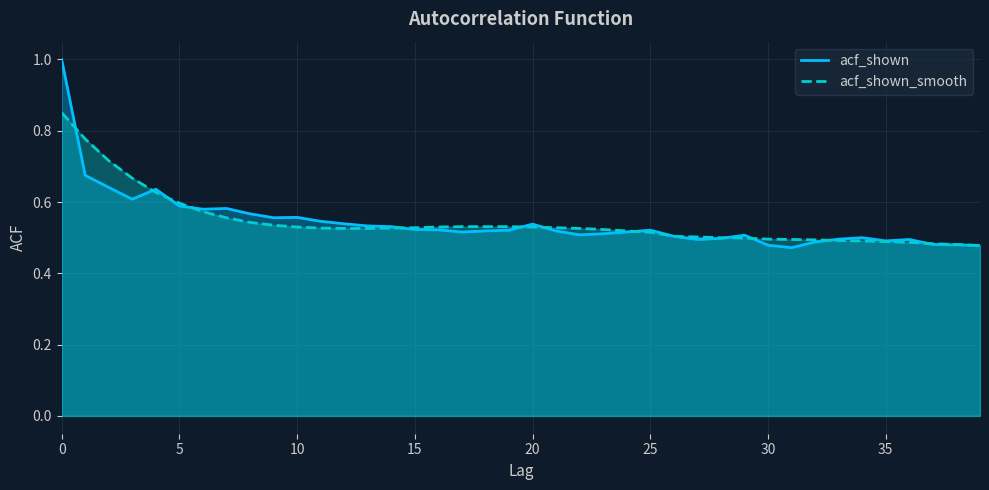

What is the total value across all series at 36?

1.0